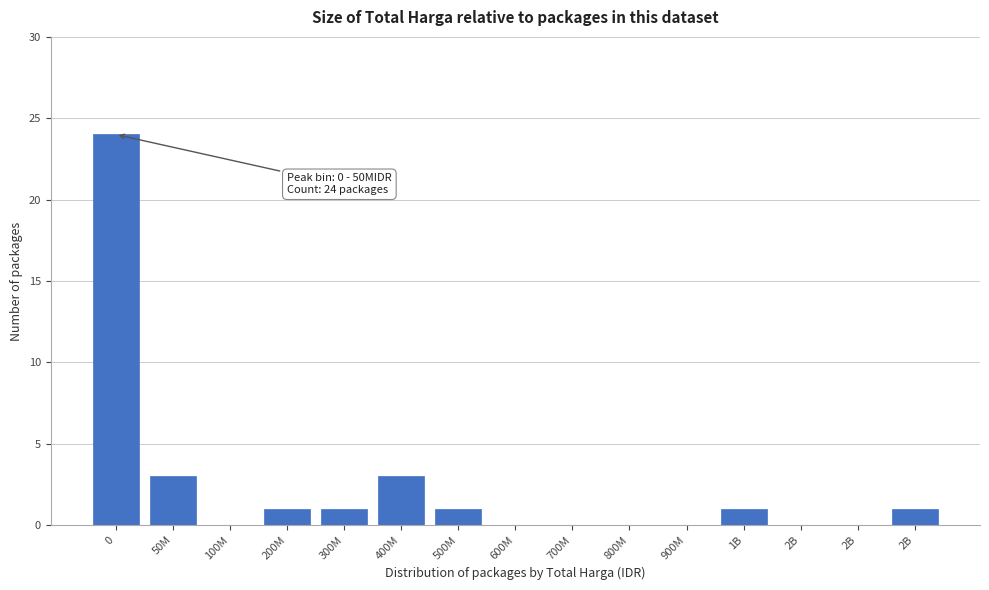

How many categories are shown in the chart?

15